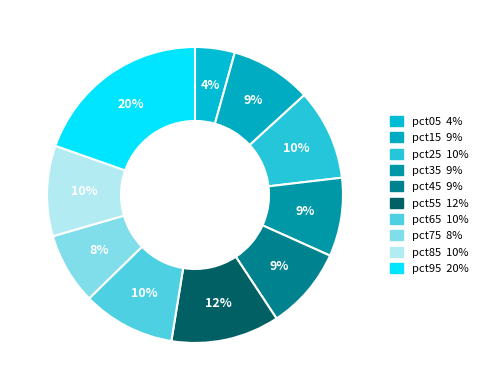

Does pct25 account for over 50% of the chart?

No